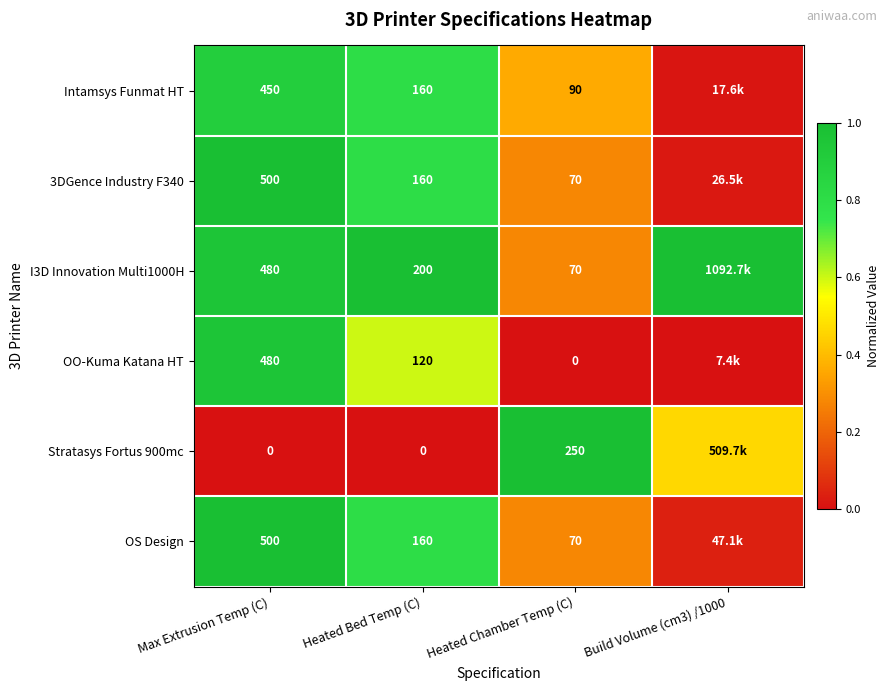

Which series changed the most between Max Extrusion Temp (C) and Heated Bed Temp (C)?

OO-Kuma Katana HT